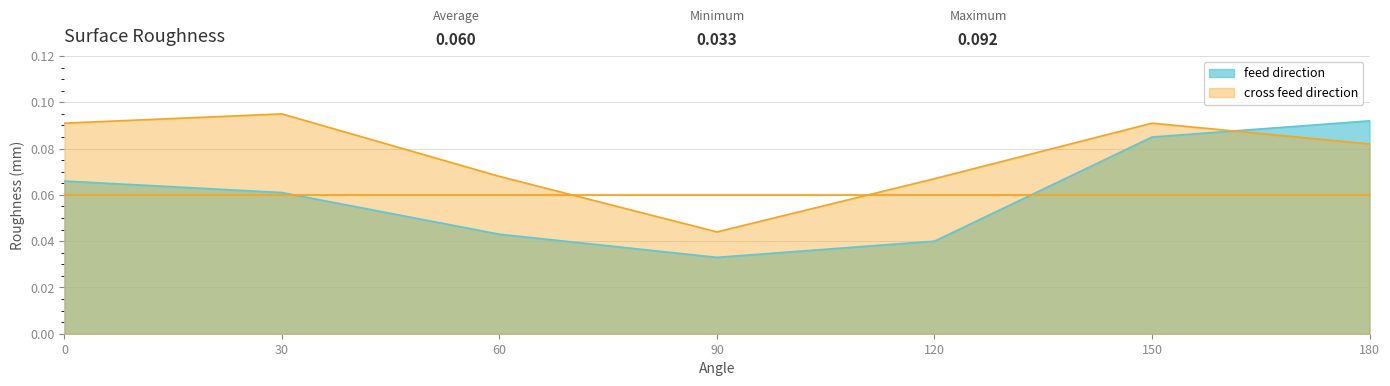

Does the chart display data point markers on the line(s)?

No